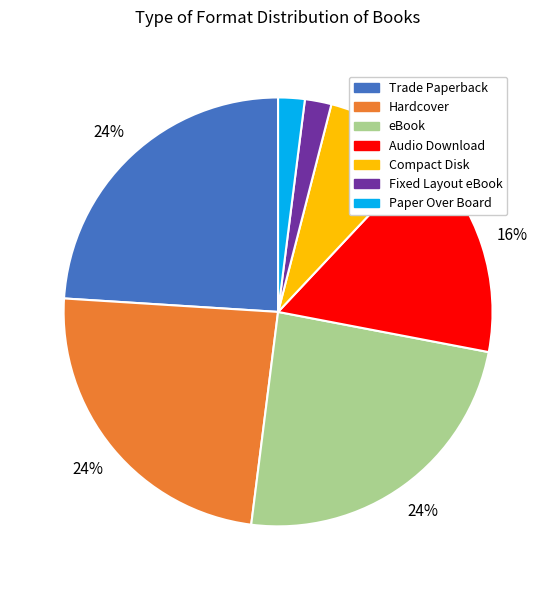

To the nearest percent, what is the average slice percentage?

14%